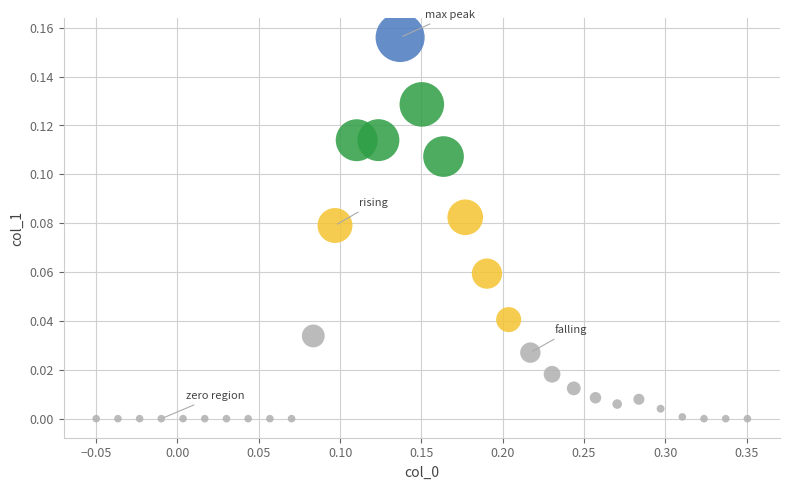

What is the range of X values (max minus min)?

0.4